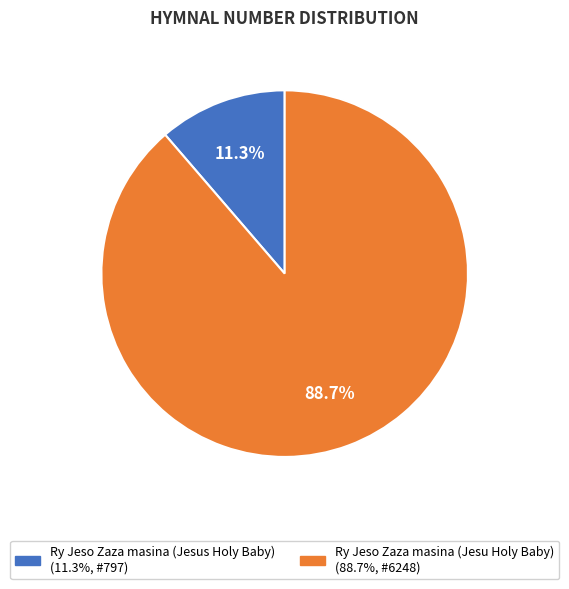

Is there any slice that represents more than half of the pie?

Yes